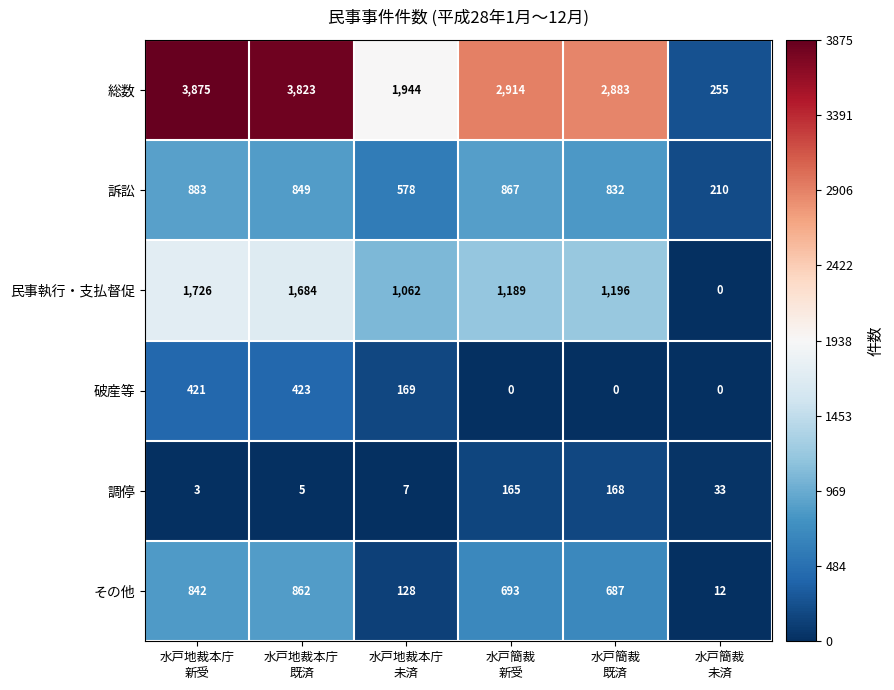

List the series in order of their peak value, lowest first.

調停, 破産等, その他, 訴訟, 民事執行・支払督促, 総数